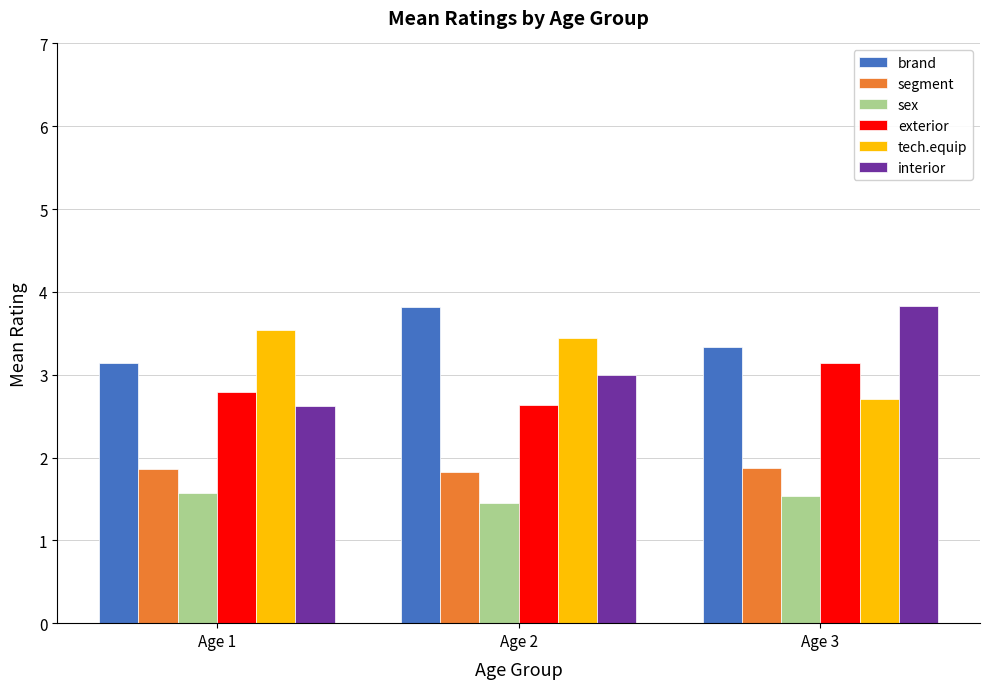

True or false: brand has a value of 3.8 at Age 2.

True